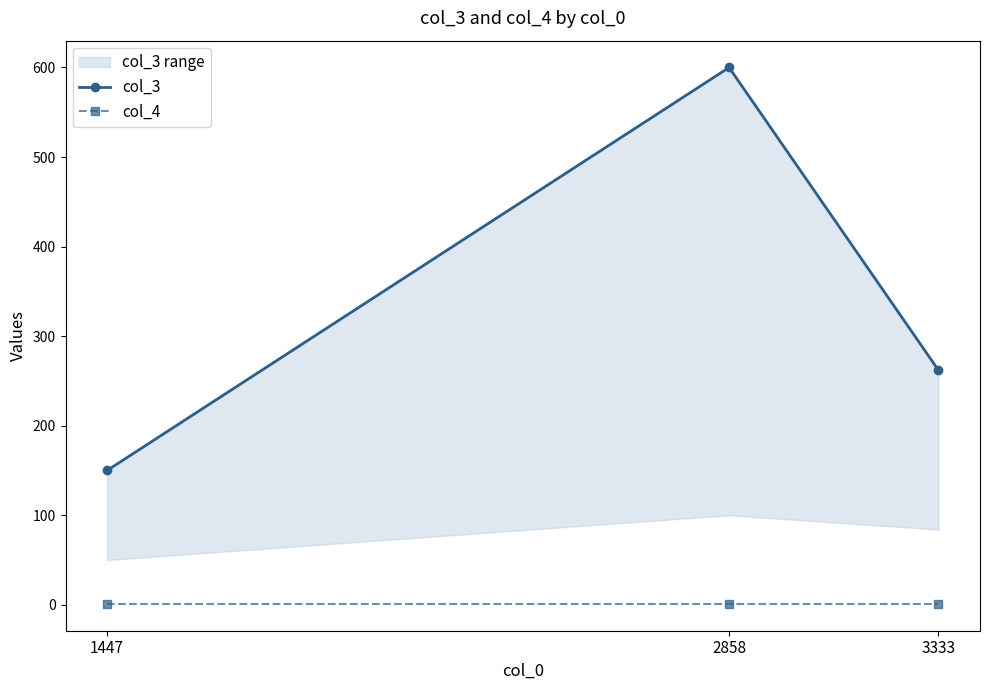

What is the difference between the highest and lowest values at 3333?

261